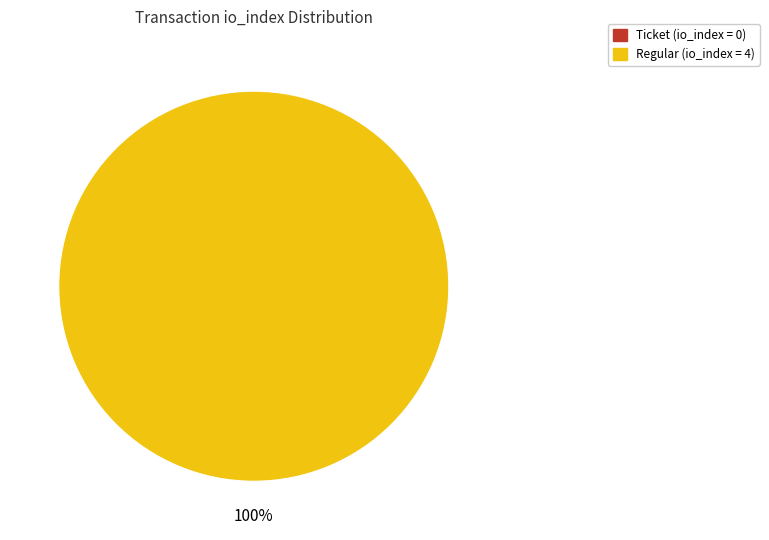

What percentage is the direction=1 (io_index=4) slice, to the nearest percent?

100%